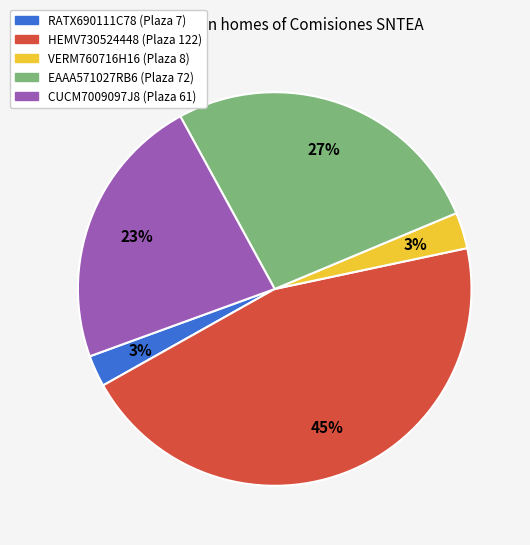

To the nearest percent, what is the difference between the RATX690111C78 and EAAA571027RB6 slice percentages?

24%